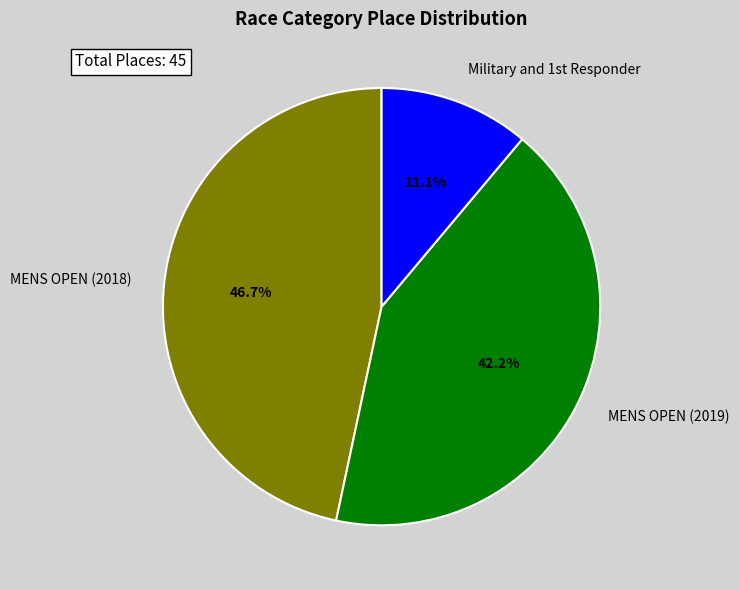

How much of the chart is everything except MENS OPEN (2018)?

53.3%